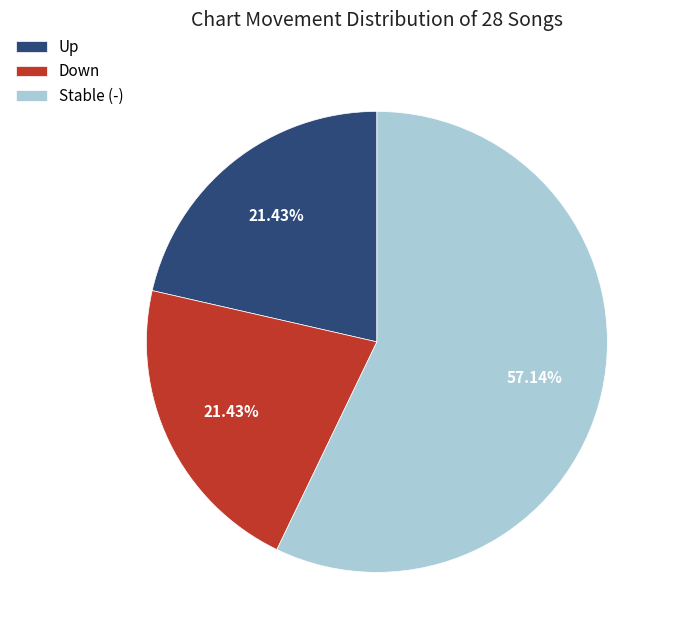

Does any single category account for the majority?

Yes